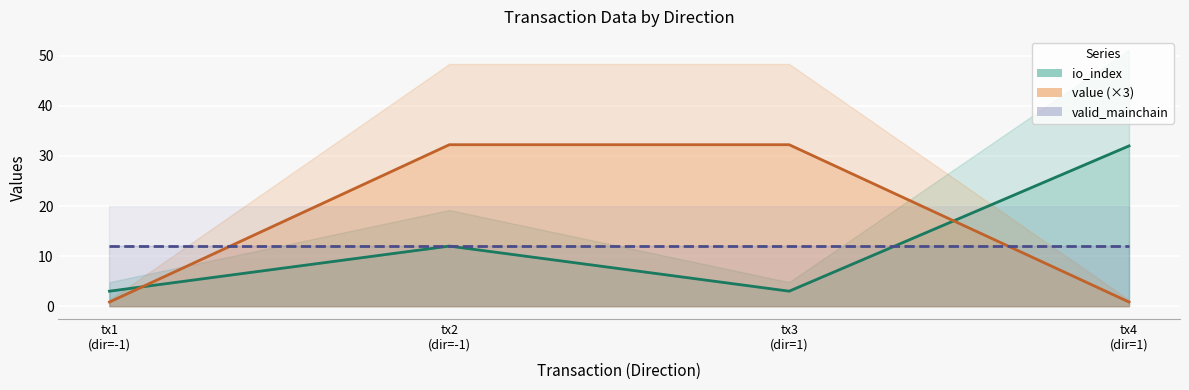

What is the difference between the second highest and second lowest values in the value series?

31.4